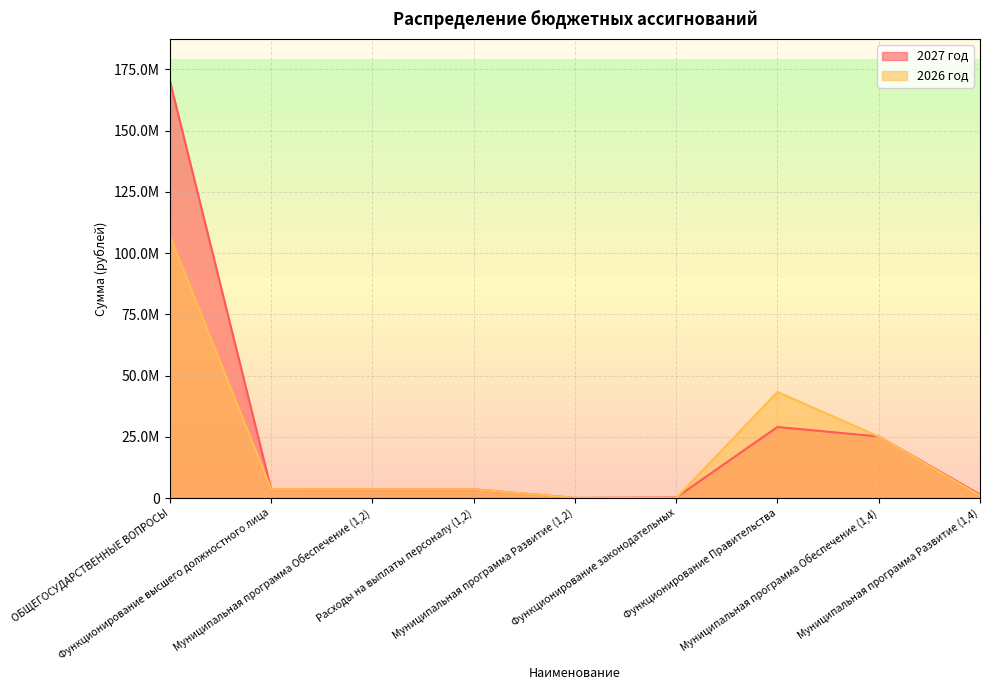

Is it true that 2027 год equals 3615537.8 at Функционирование высшего должностного лица?

True